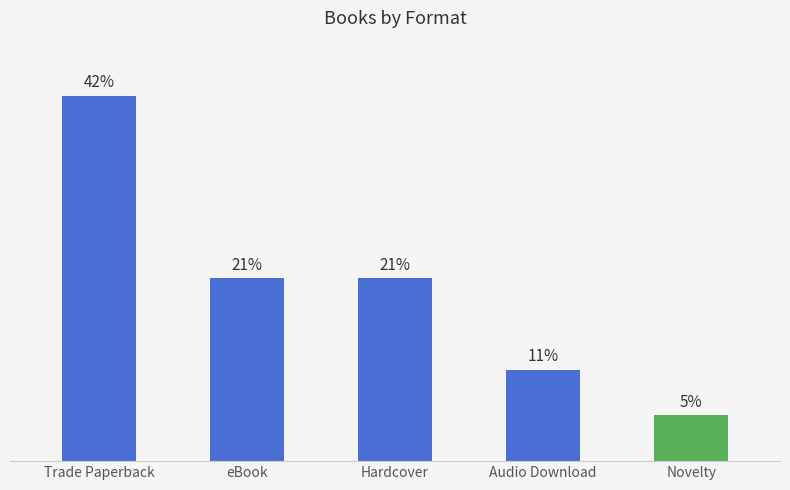

At which label does the data first exceed 21?

Trade Paperback